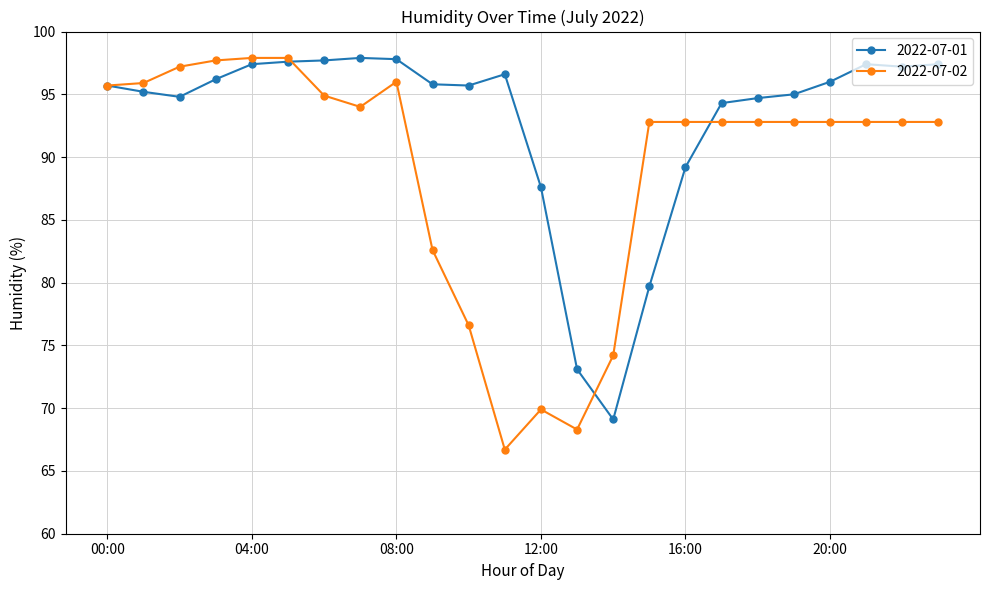

What is the minimum value for 2022-07-02?

66.7